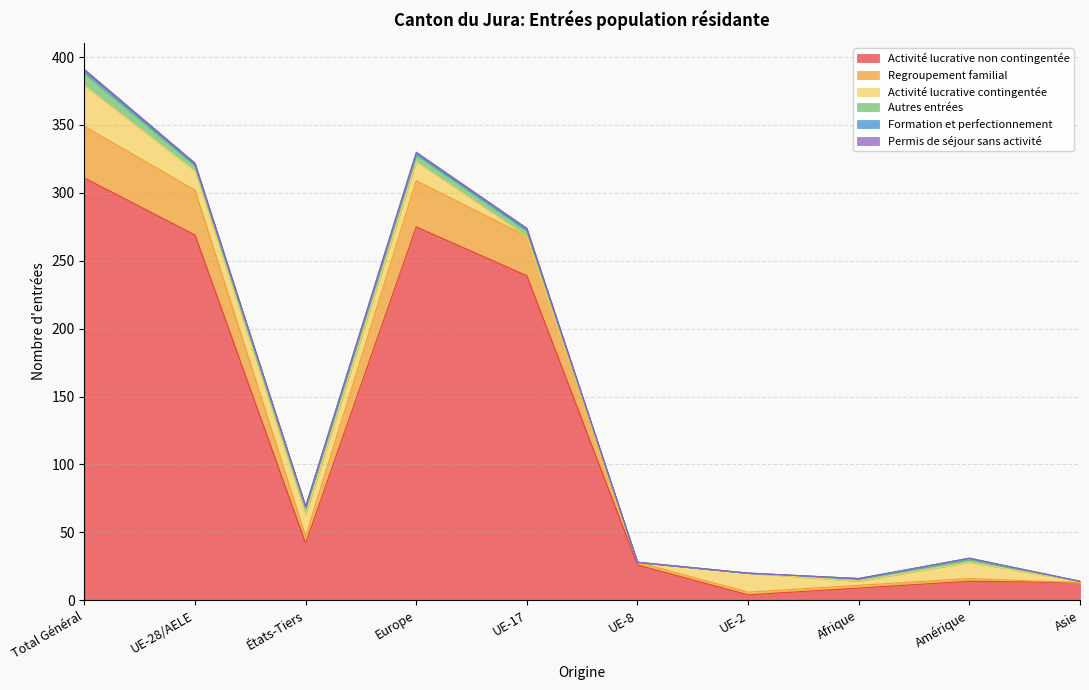

At which category is the sum across all series the highest?

Total Général